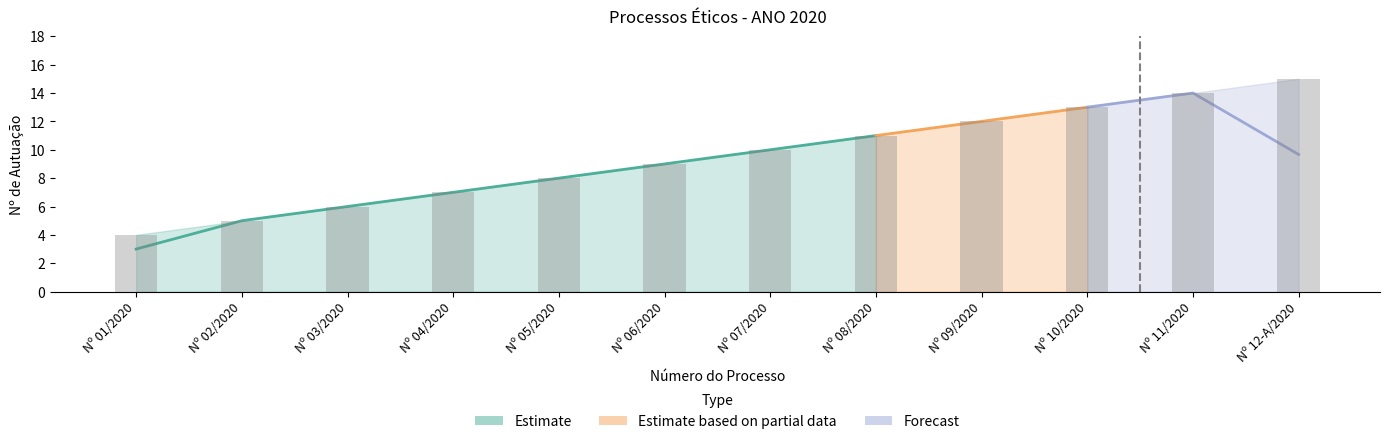

True or false: the data shows 2 at Nº 04/2020.

False